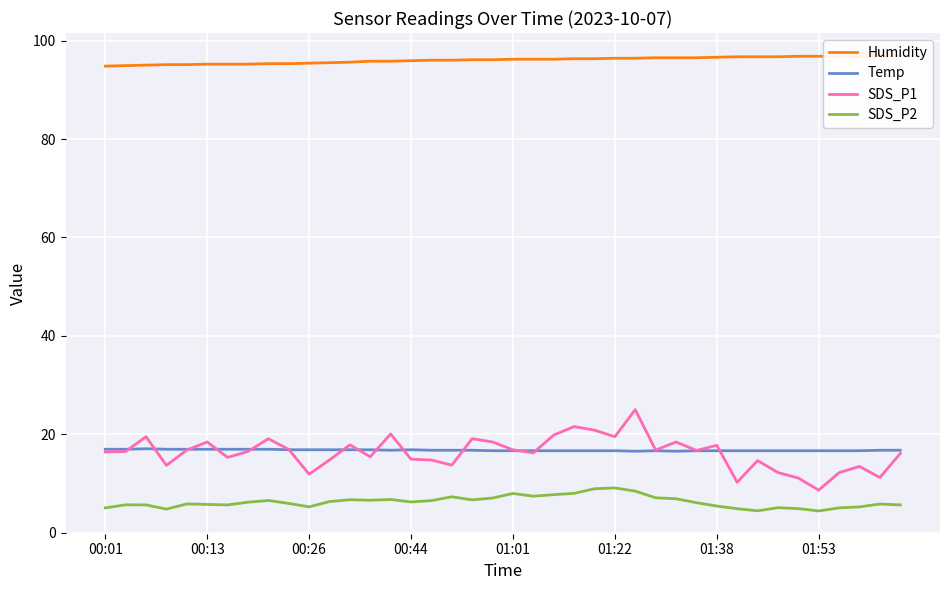

Rank the series at 00:01 from lowest to highest value.

SDS_P2, SDS_P1, Temp, Humidity